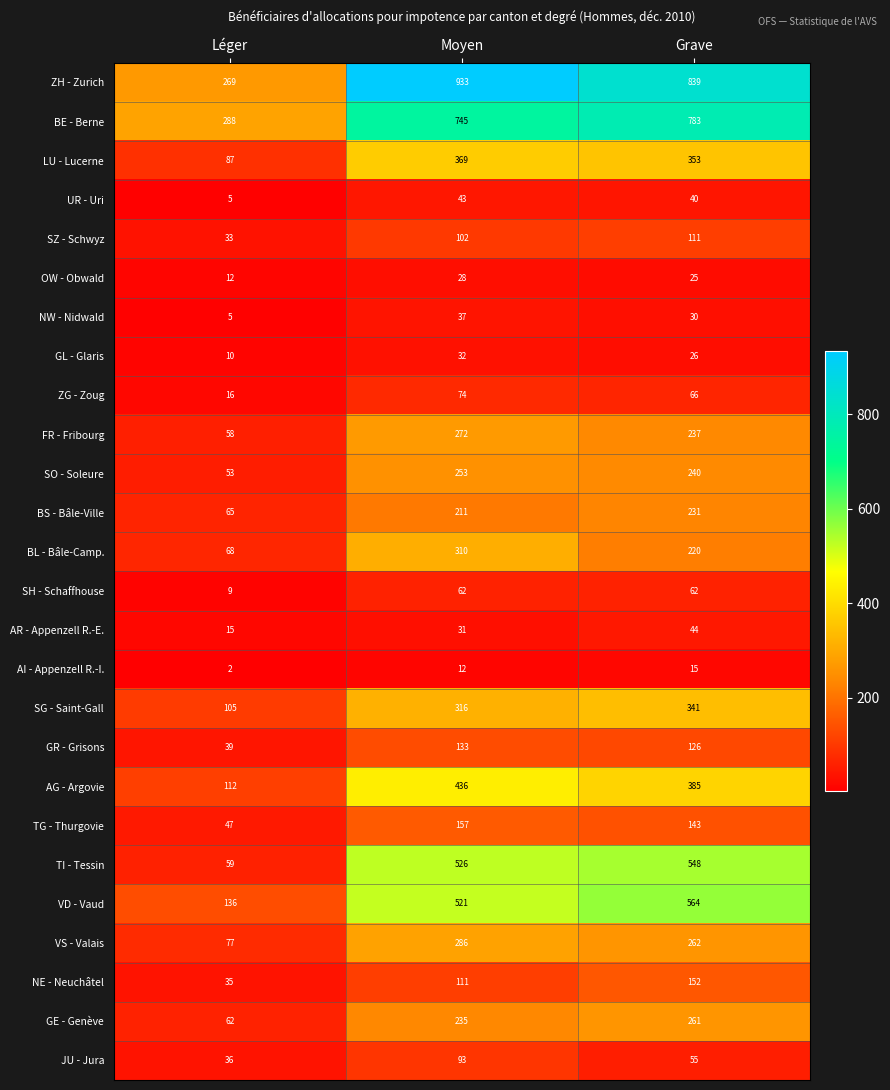

What is the average value of the LU - Lucerne series?

270